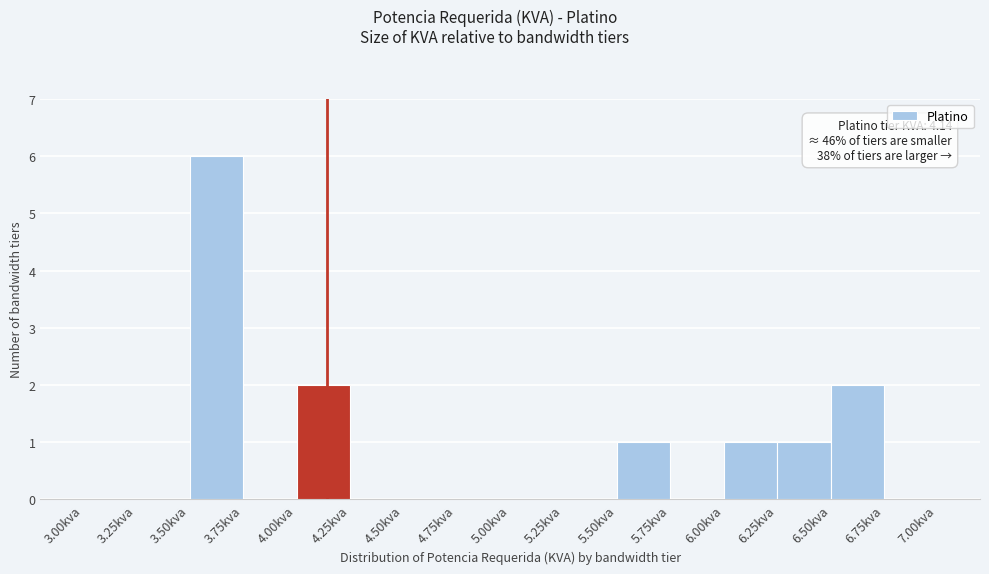

Over which range of the x-axis is the bar tallest?

3.50 to 3.75